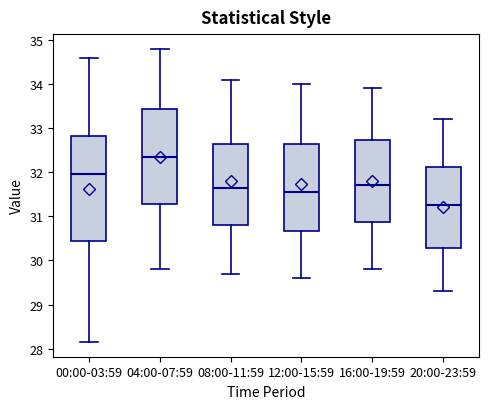

Reading left to right, read every box against the y-axis: the position of its median line, the range the box covers, and the ends of its whiskers. The values are not printed on the chart, so give them approximately, as read against the axis.

00:00-03:59: median 32.0, box 30.5 to 32.8, whiskers 28.2 to 34.6
04:00-07:59: median 32.4, box 31.3 to 33.4, whiskers 29.8 to 34.8
08:00-11:59: median 31.7, box 30.8 to 32.7, whiskers 29.7 to 34.1
12:00-15:59: median 31.6, box 30.7 to 32.7, whiskers 29.6 to 34.0
16:00-19:59: median 31.7, box 30.9 to 32.7, whiskers 29.8 to 33.9
20:00-23:59: median 31.3, box 30.3 to 32.1, whiskers 29.3 to 33.2